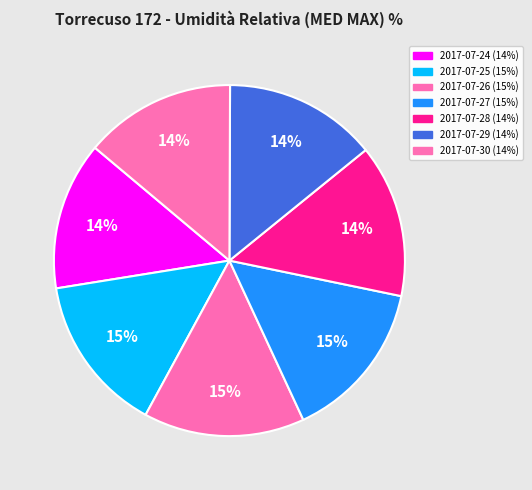

To the nearest percent, what percentage of the pie is 2017-07-24?

14%